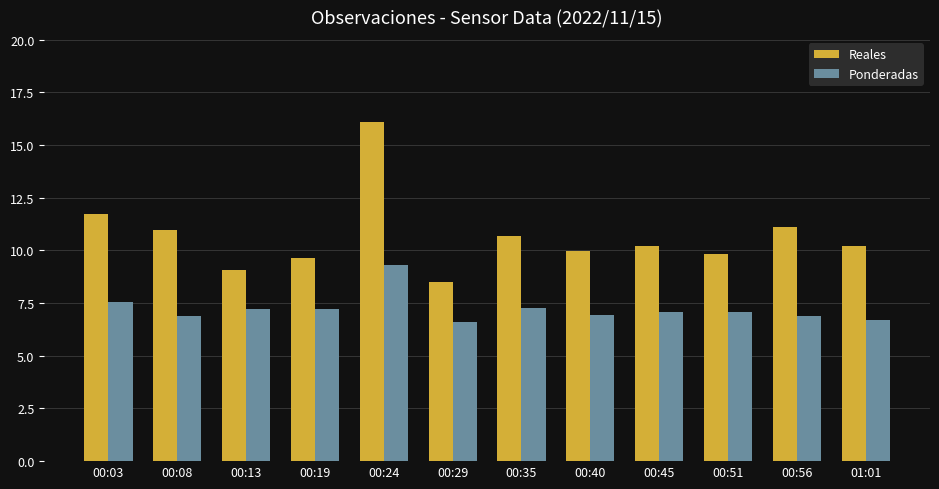

What is the sum of the Reales values at 00:08 and 00:13?

20.0